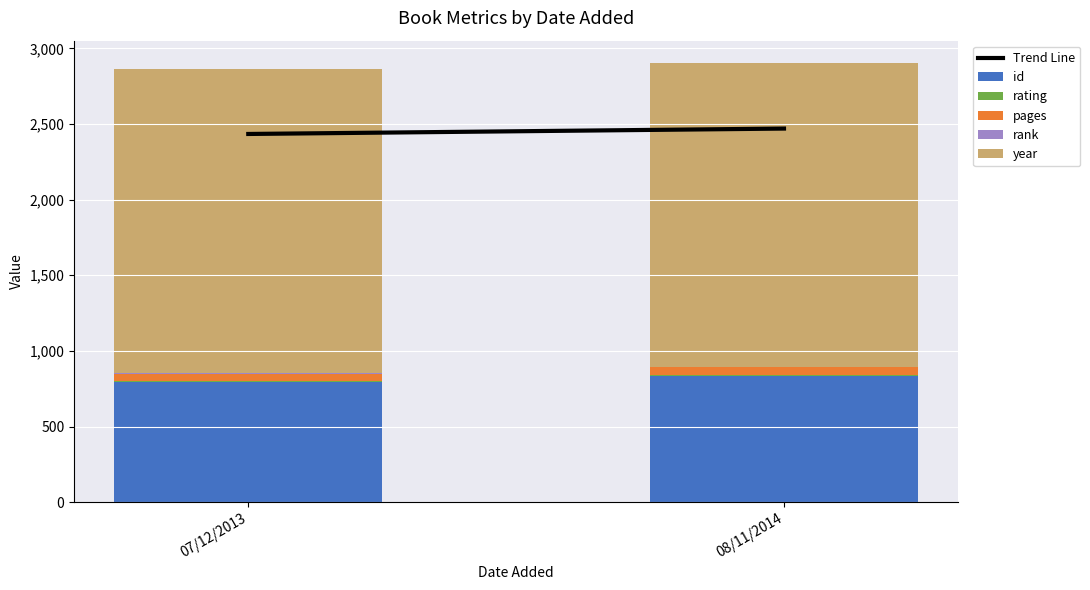

How many data points does each series have?

2